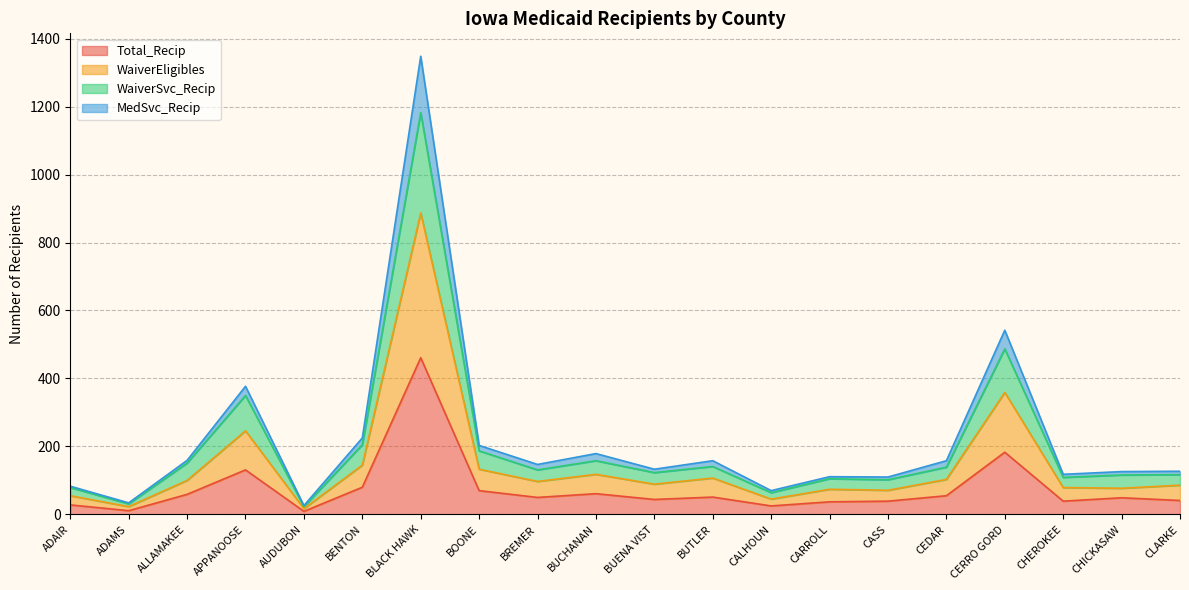

What is the total value across all series at BUCHANAN?

179